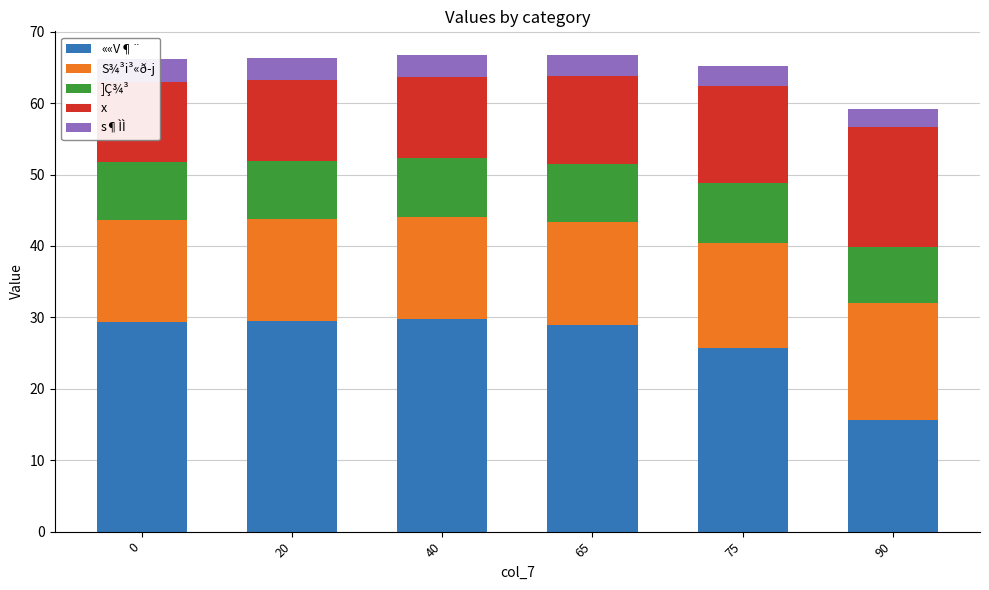

What is the value of the s¶ÌÌ bar at the 1st from the left?

3.2